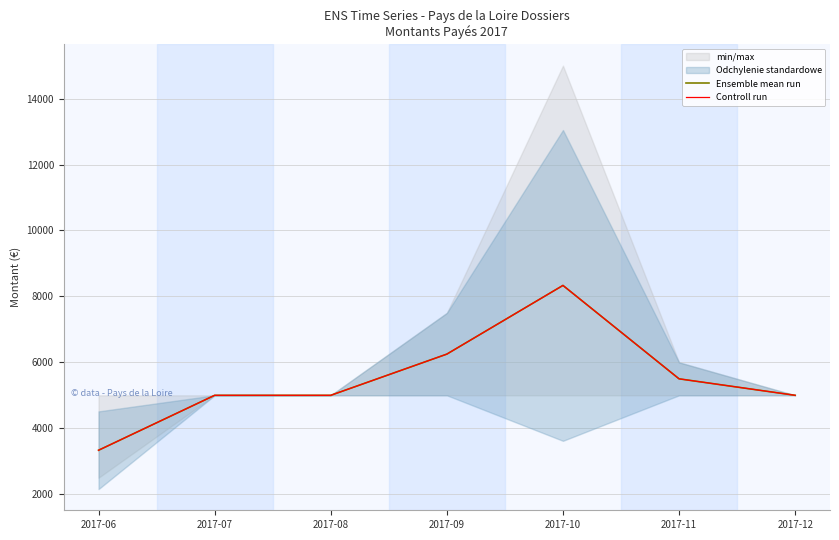

Which category has the highest value in the Ensemble mean run series?

2017-10